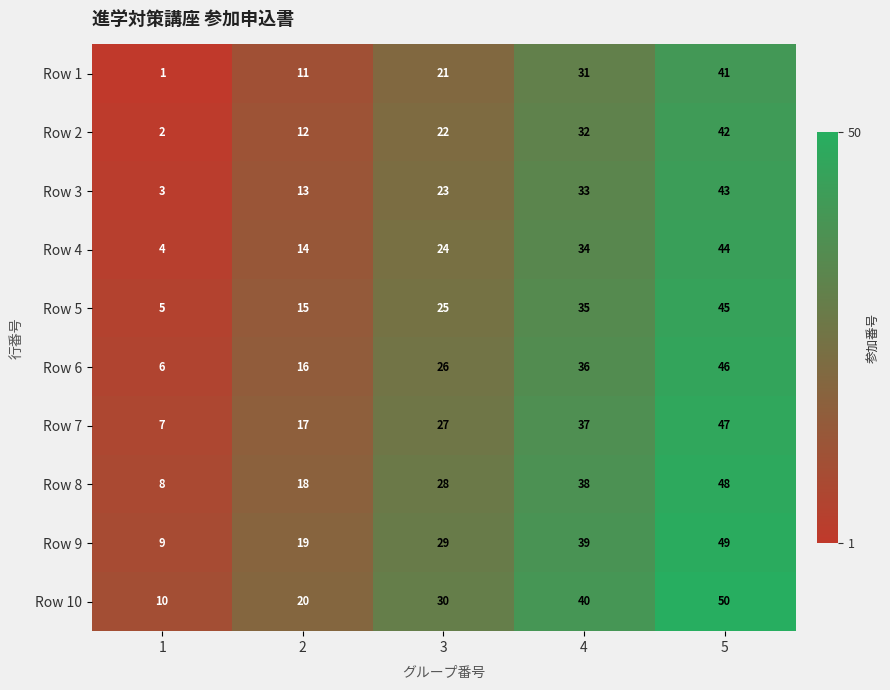

At which category is the sum across all series the highest?

5